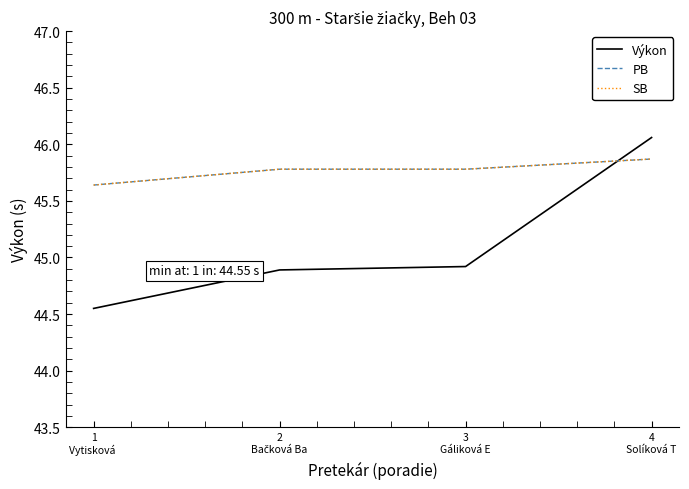

Is this an area chart (filled region under the line)?

No